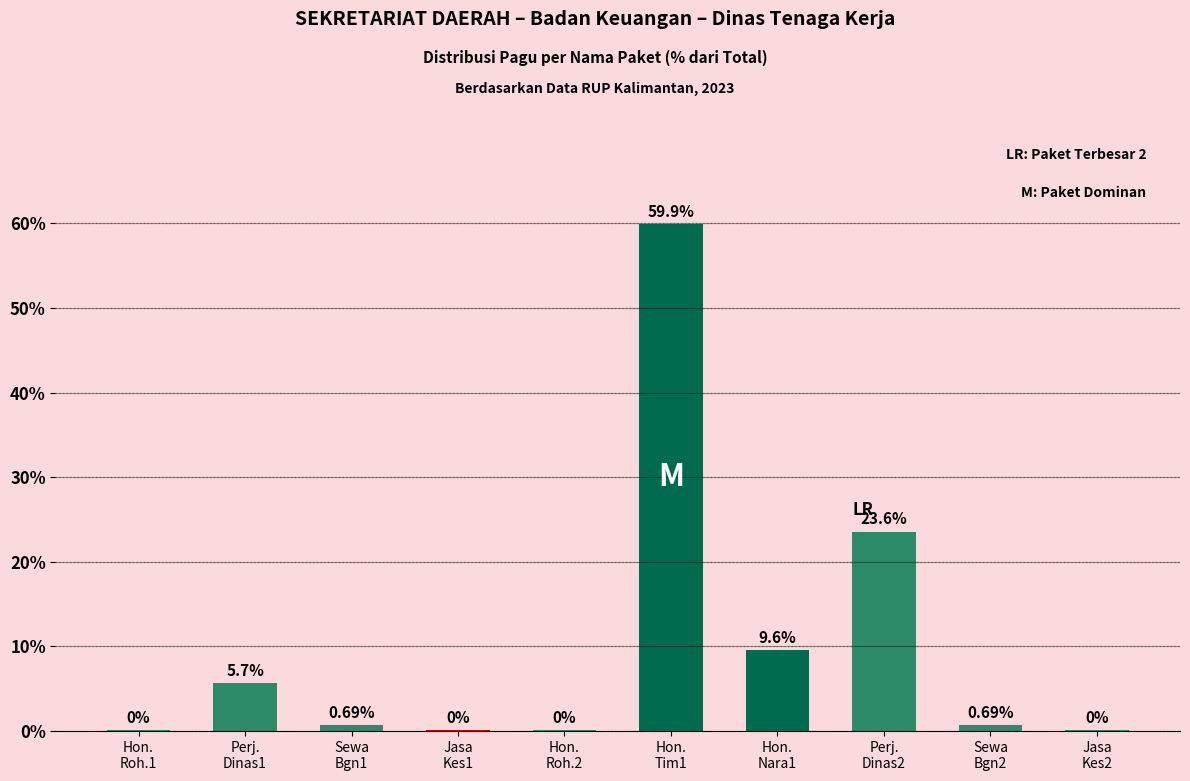

List the labels in order of value, largest first.

Hon.
Tim1, Perj.
Dinas2, Hon.
Nara1, Perj.
Dinas1, Sewa
Bgn1, Sewa
Bgn2, Hon.
Roh.1, Jasa
Kes1, Hon.
Roh.2, Jasa
Kes2